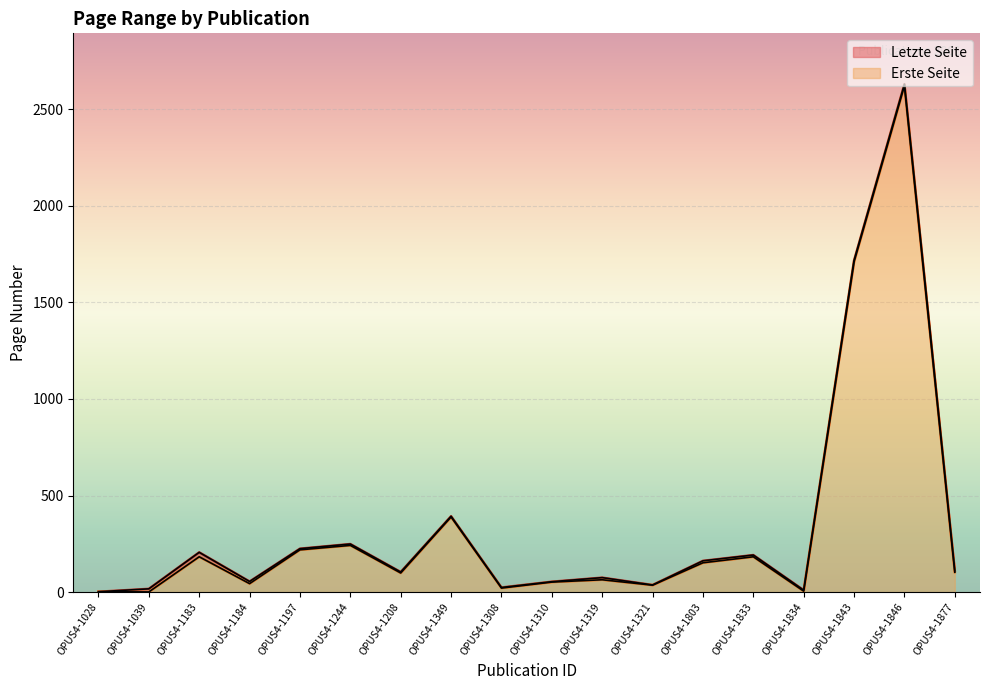

Read the Erste Seite value at OPUS4-1039.

1